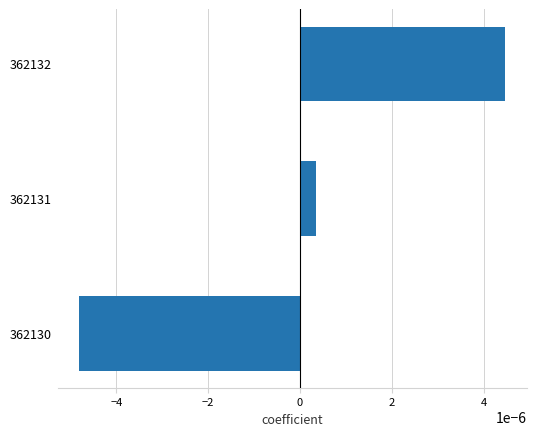

How many negative values are there?

1